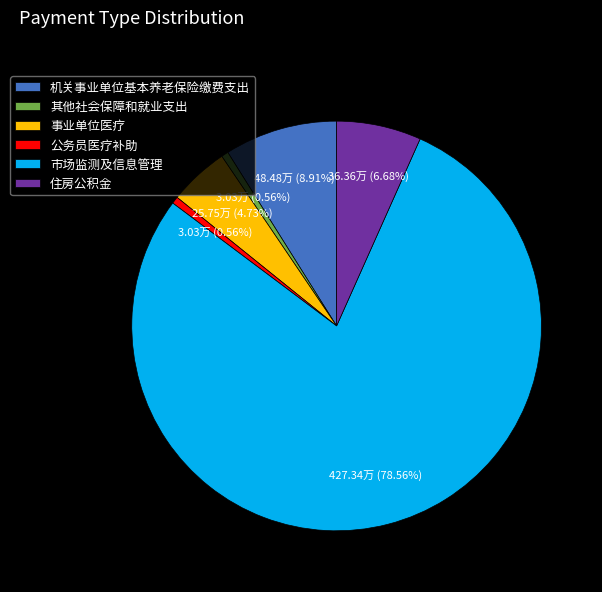

To the nearest percent, what is the difference between the 市场监测及信息管理 and 机关事业单位基本养老保险缴费支出 slice percentages?

70%